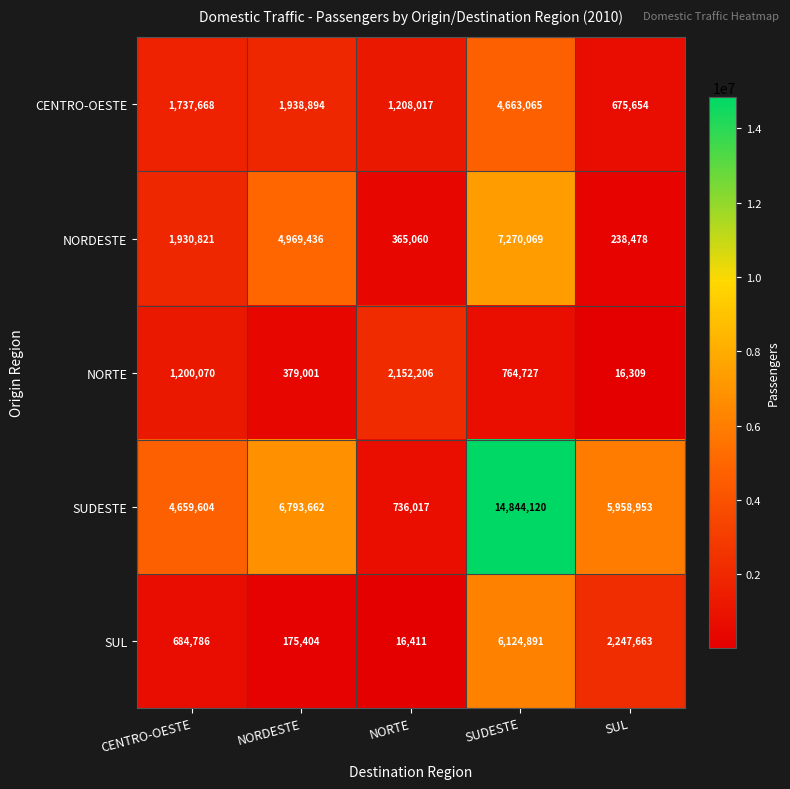

At how many categories does at least one series exceed 2271344?

4